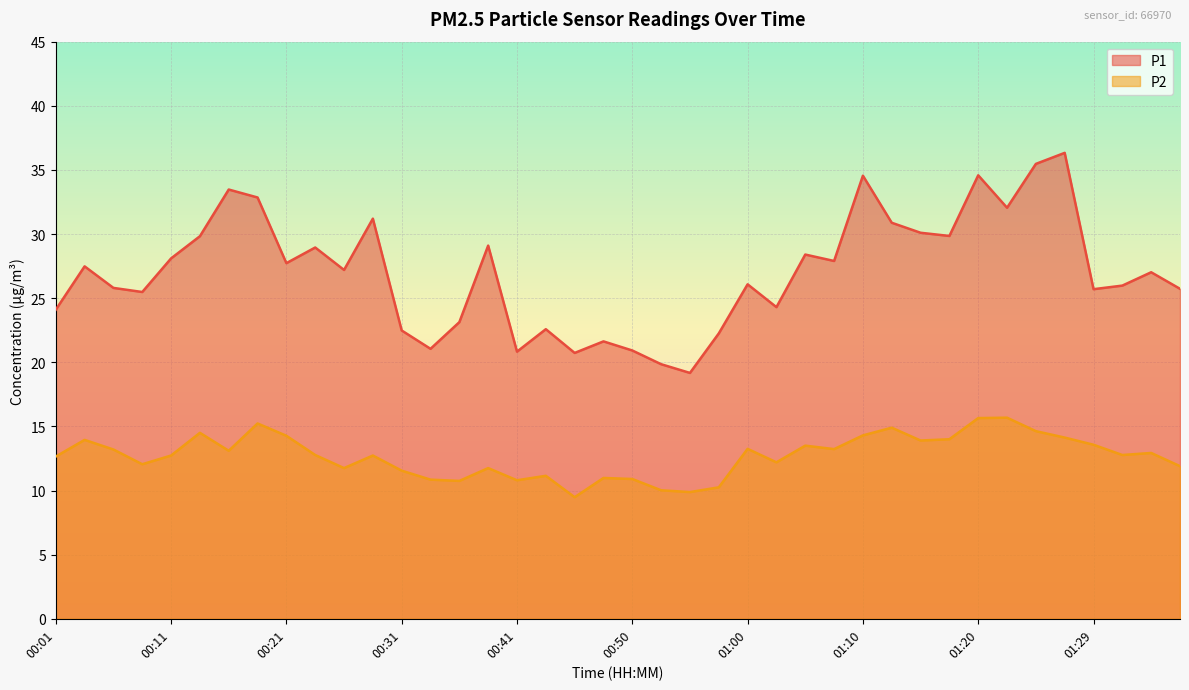

At which label does P2 first exceed 12?

00:01